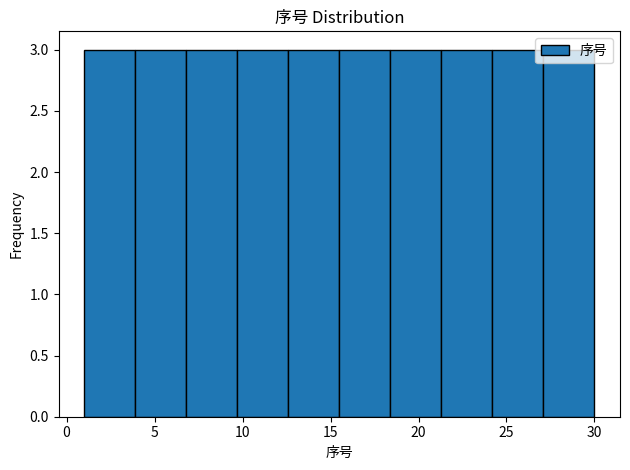

Reading left to right, transcribe this chart: for each bar, give the range it covers on the x-axis and its height. Neither the bar edges nor the heights are printed on the chart, so give them approximately, as read against the axes.

1.0 to 3.9: 3
3.9 to 6.8: 3
6.8 to 9.7: 3
9.7 to 12.6: 3
12.6 to 15.5: 3
15.5 to 18.4: 3
18.4 to 21.3: 3
21.3 to 24.2: 3
24.2 to 27.1: 3
27.1 to 30.0: 3